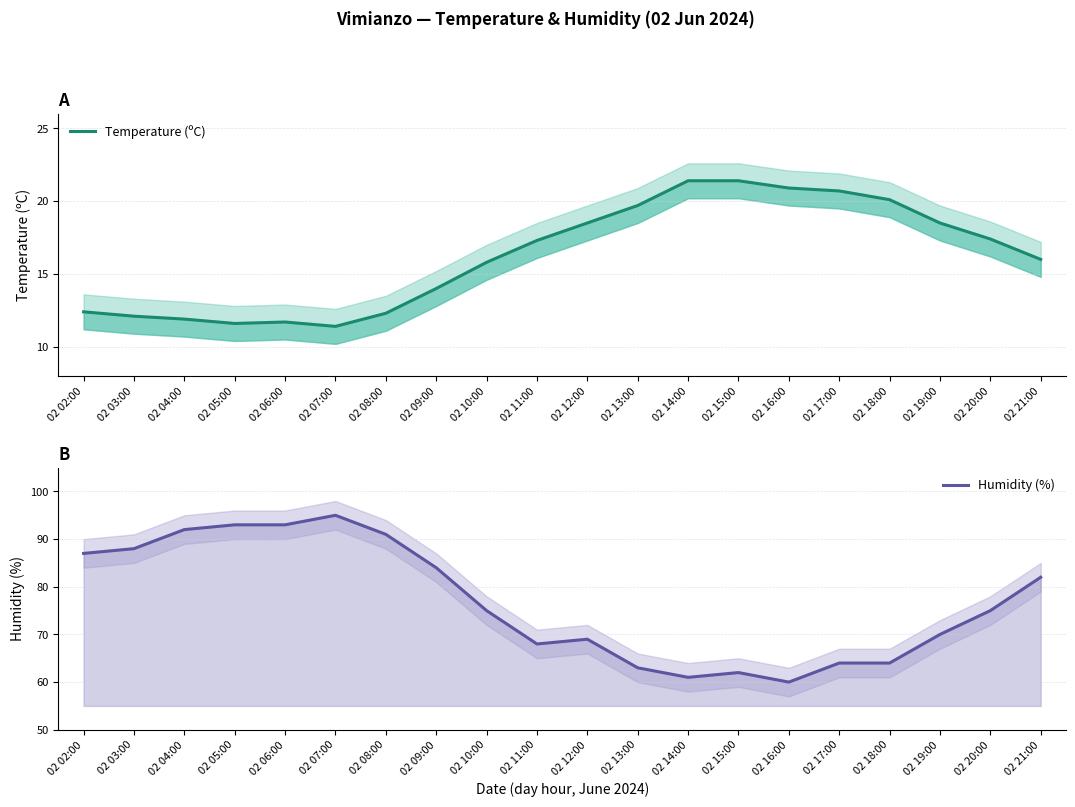

Does the chart display data point markers on the line(s)?

No